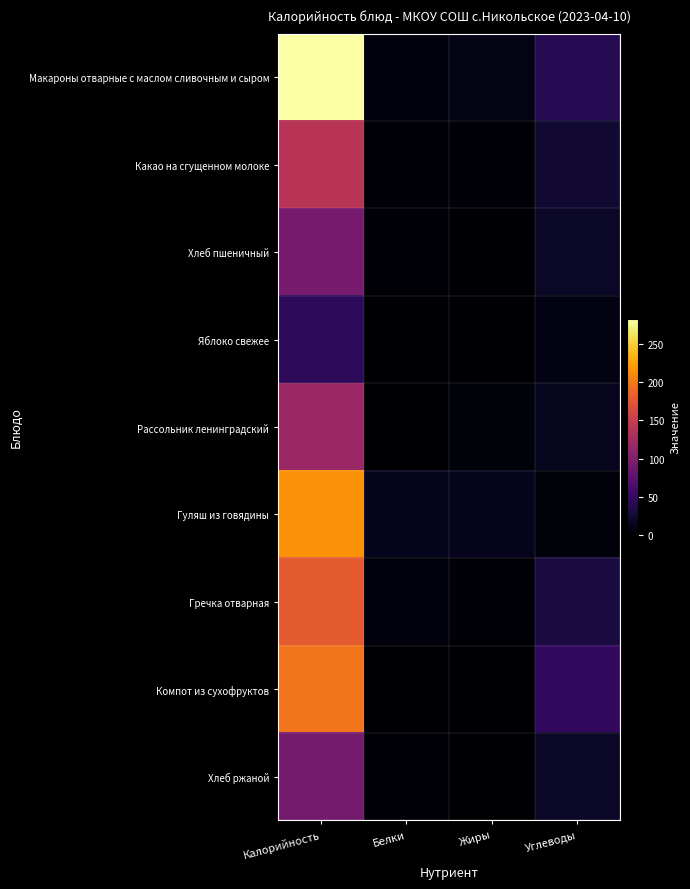

Which category has the highest value in the Рассольник ленинградский series?

Калорийность